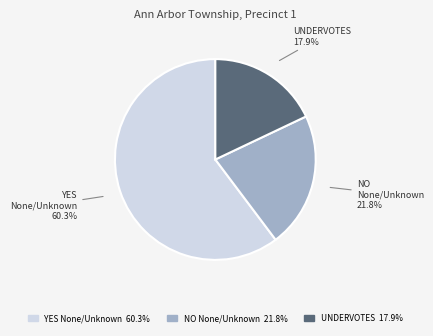

How many segments does this pie chart have?

3